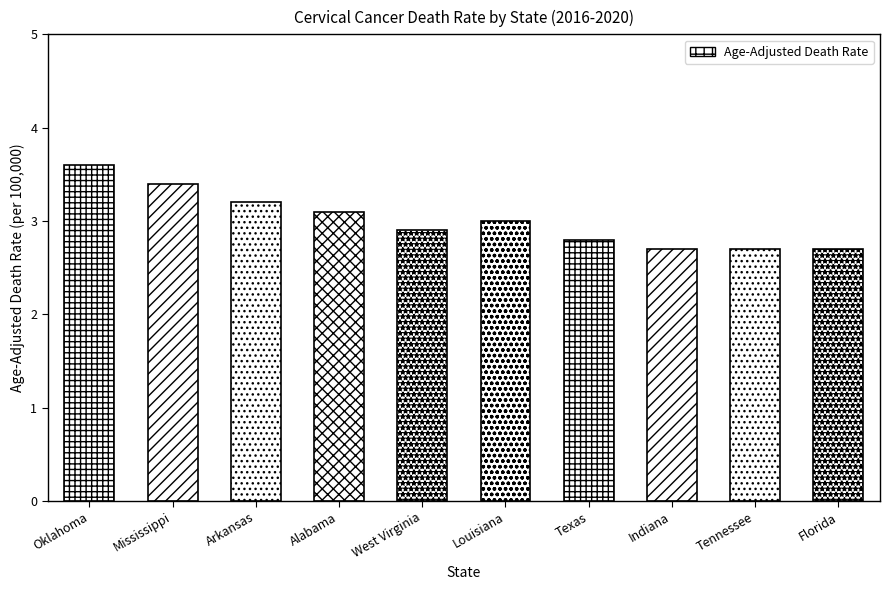

Rank the categories by value from lowest to highest.

Indiana, Tennessee, Florida, Texas, West Virginia, Louisiana, Alabama, Arkansas, Mississippi, Oklahoma